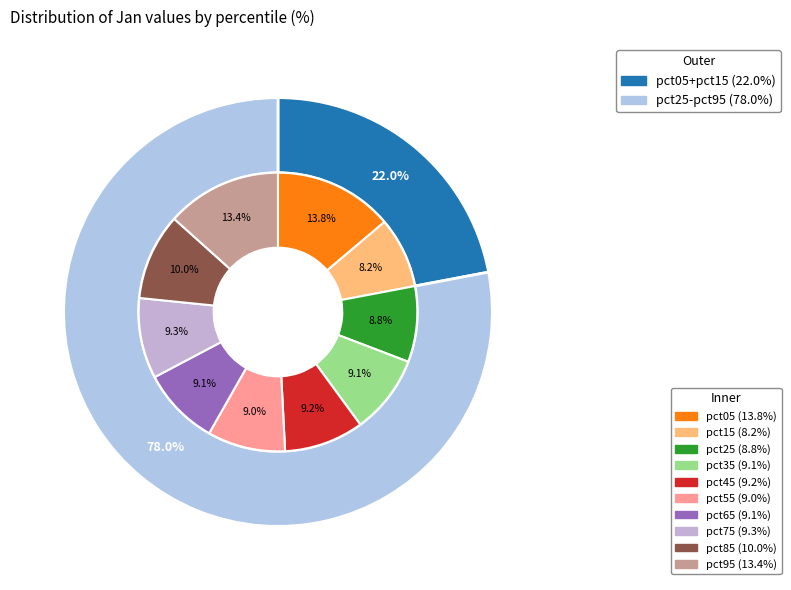

Does pct35 account for over 50% of the chart?

No